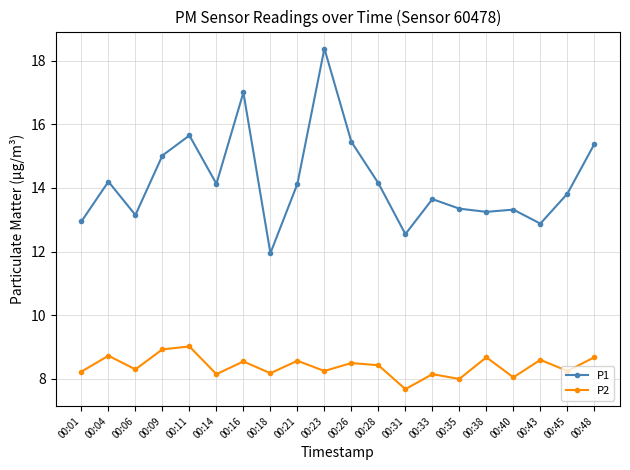

True or false: P2 and P1 cross at least once.

False